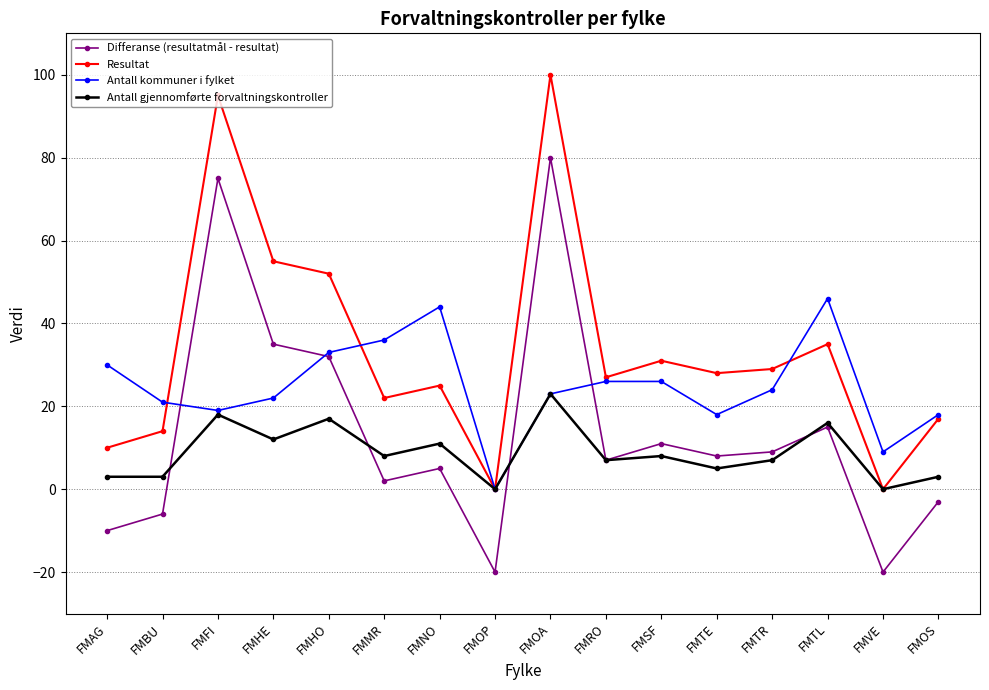

List the series in order of their peak value, highest first.

Resultat, Differanse (resultatmål - resultat), Antall kommuner i fylket, Antall gjennomførte forvaltningskontroller